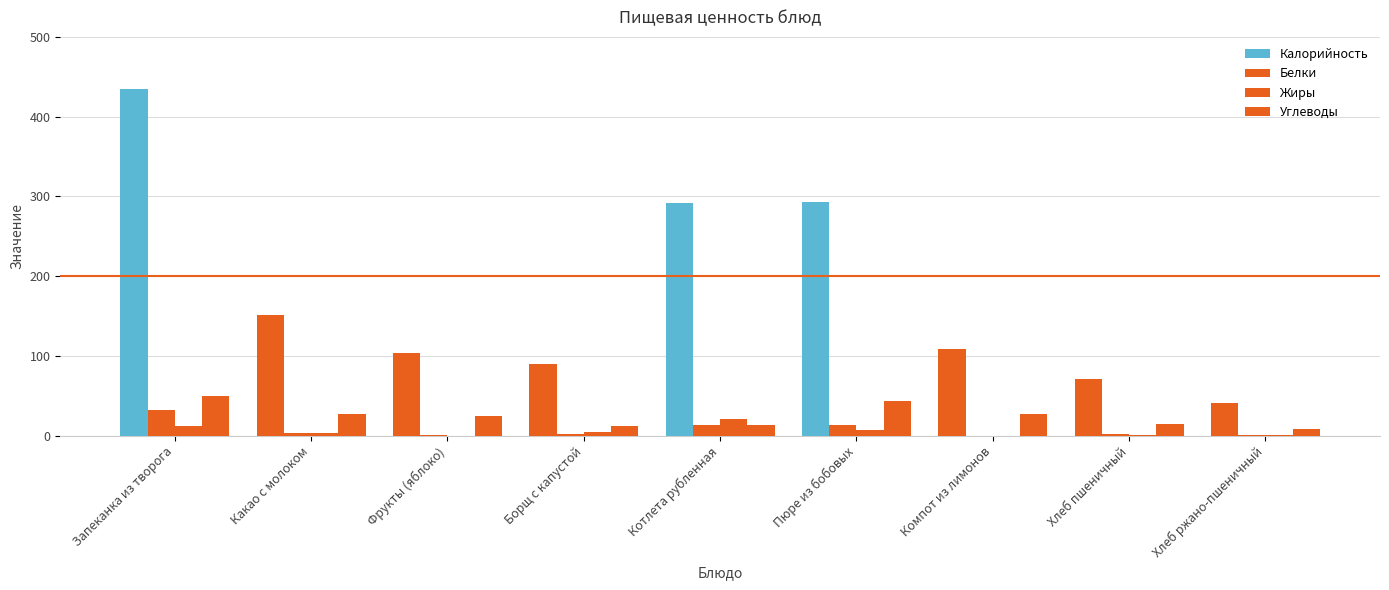

How many series are shown in this chart?

4